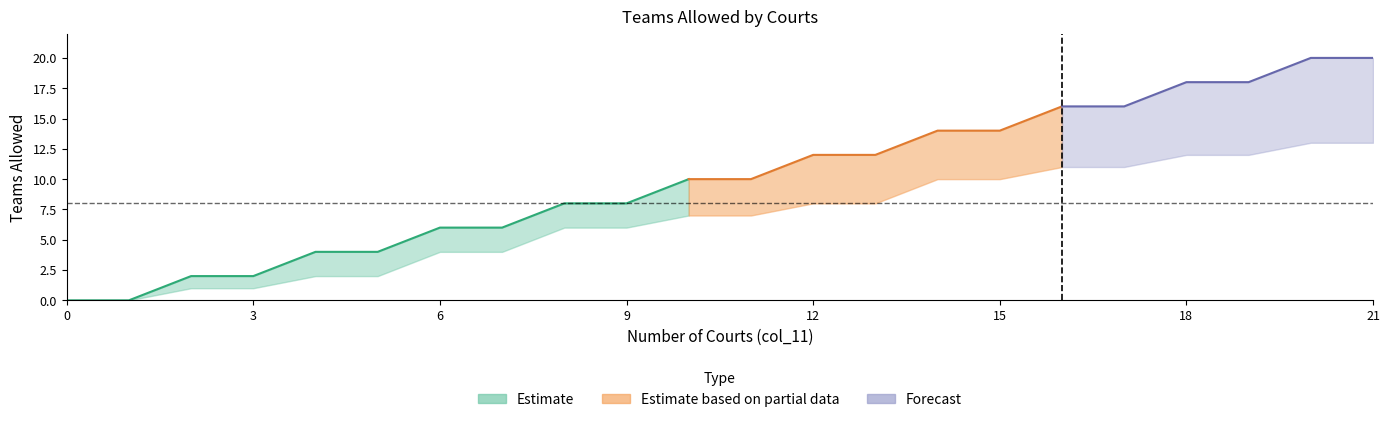

True or false: col_14 has more than 2 interior local peaks.

False